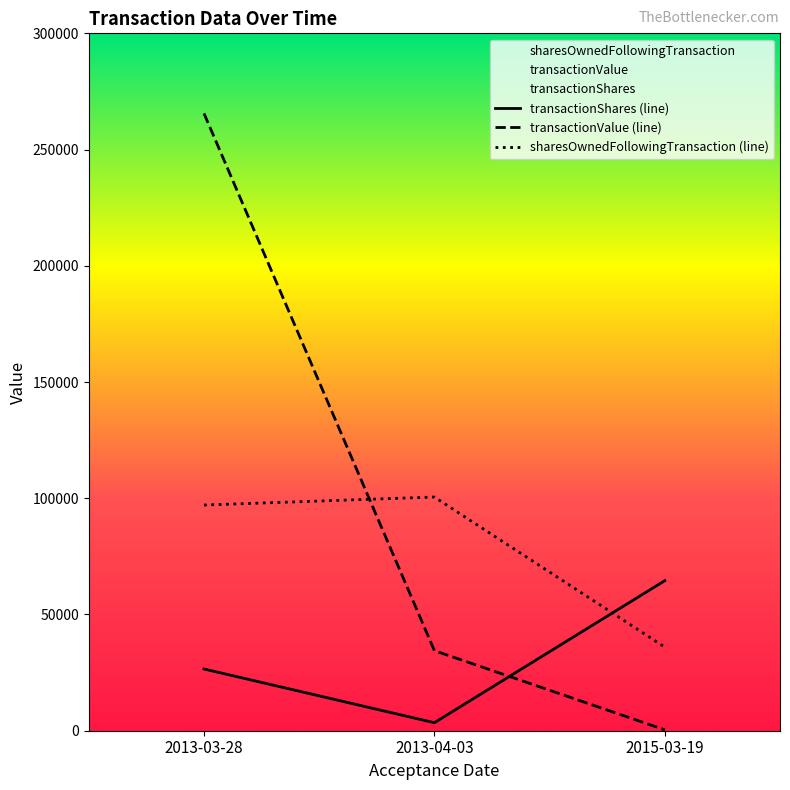

What is the greatest value displayed?

265550